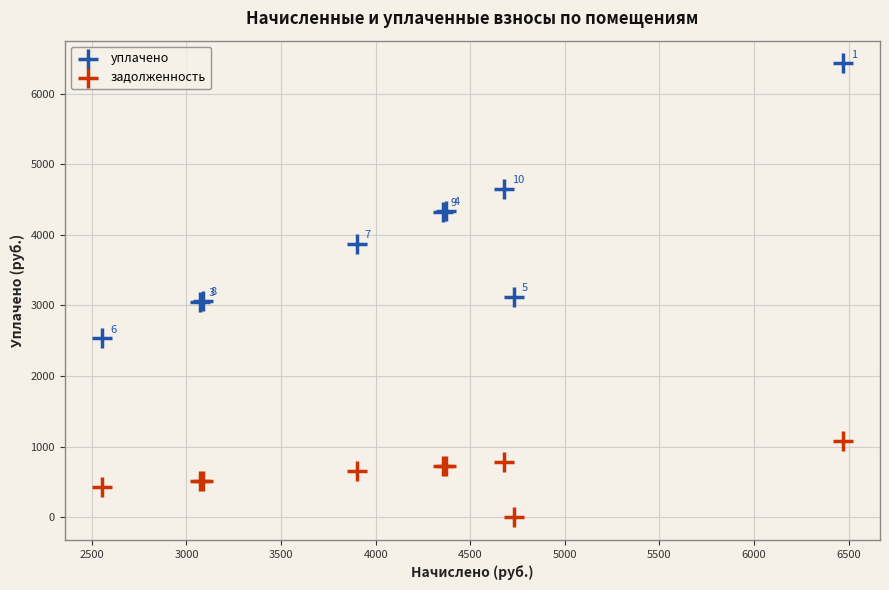

In the задолженность series, what Y value is closest to 539?

514.1